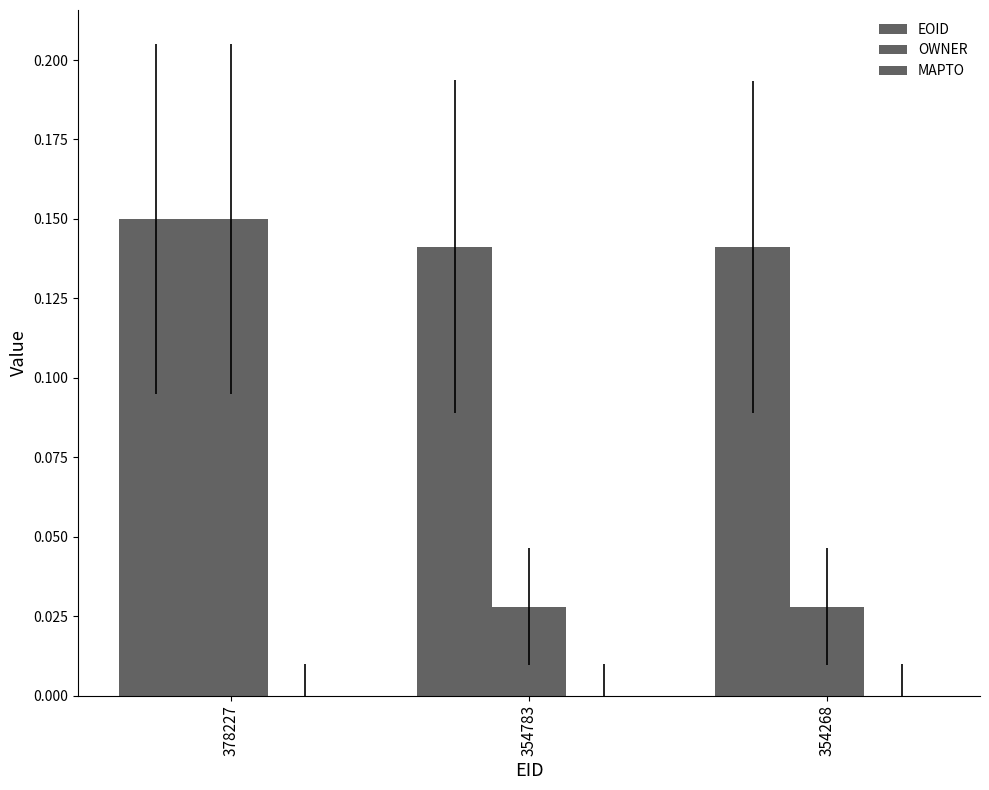

How many bars are there in each group?

2